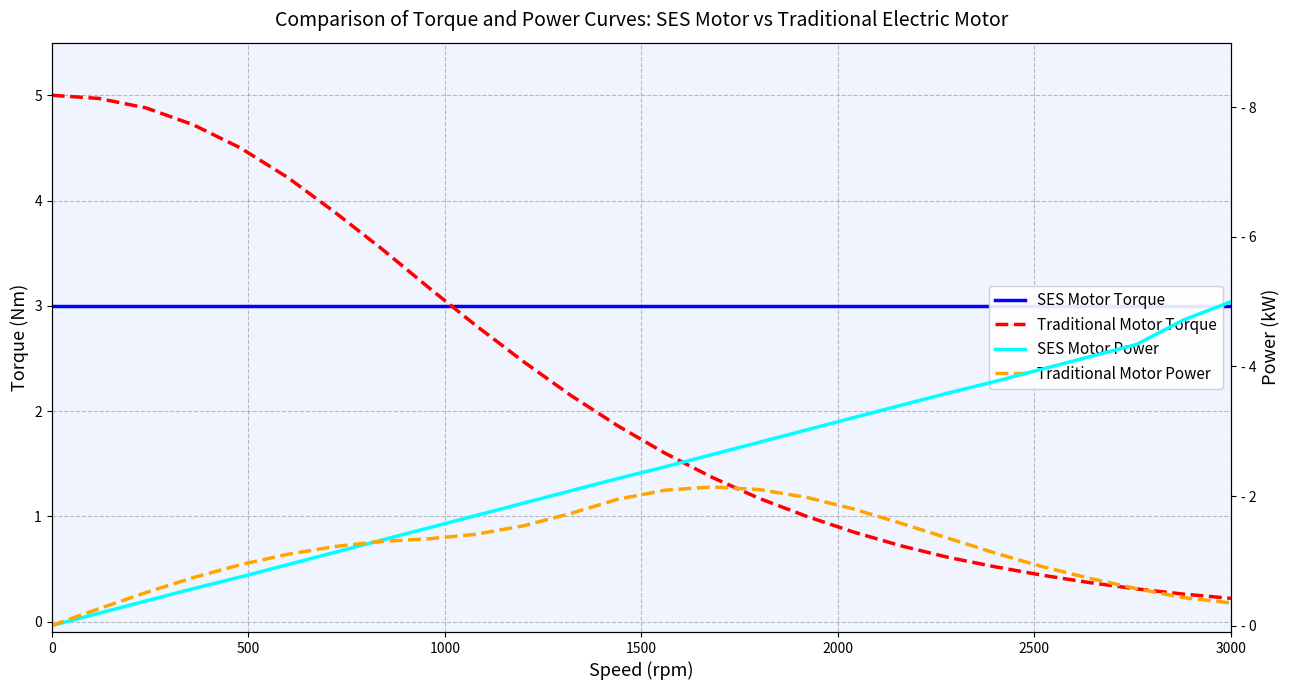

How many values in the Traditional Motor Torque series exceed 1?

16